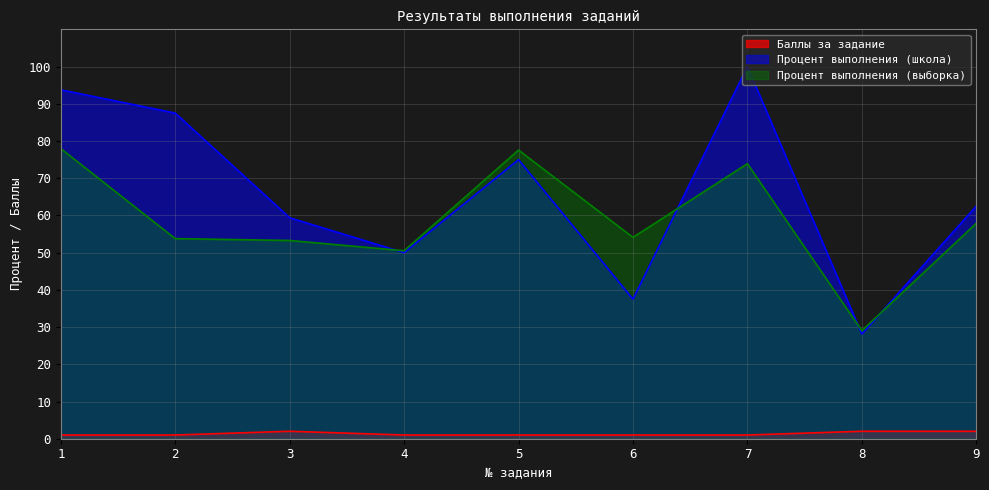

At 5, list the series in order from largest to smallest.

Процент выполнения (выборка), Процент выполнения (школа), Баллы за задание